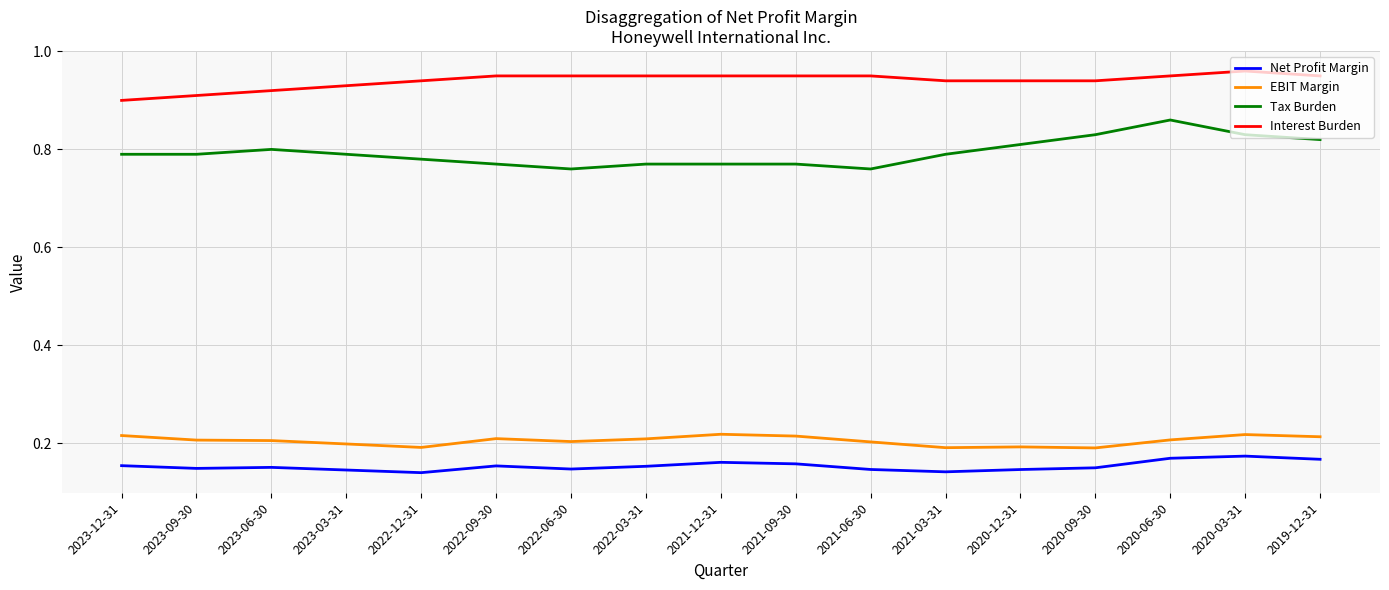

Rank the series by their maximum value, from highest to lowest.

Interest Burden, Tax Burden, EBIT Margin, Net Profit Margin